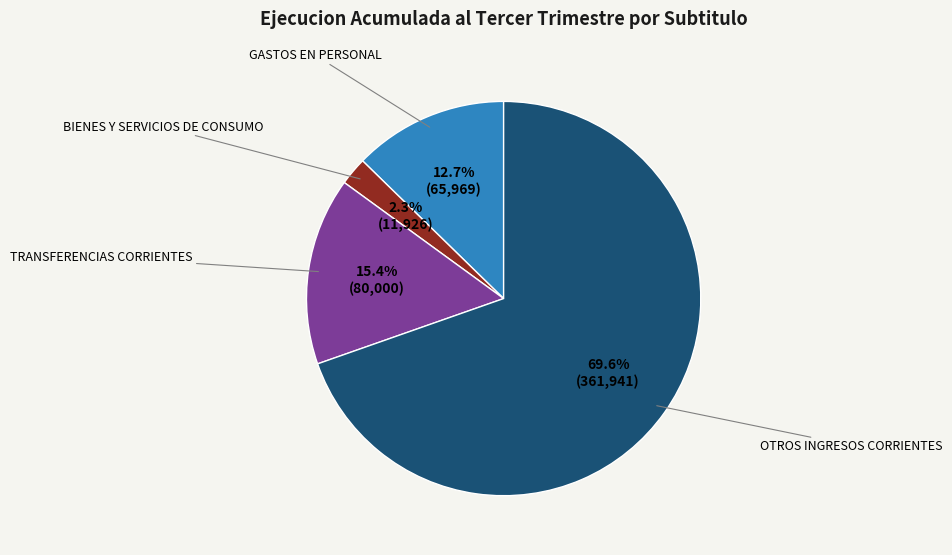

Is there any slice that represents more than half of the pie?

Yes